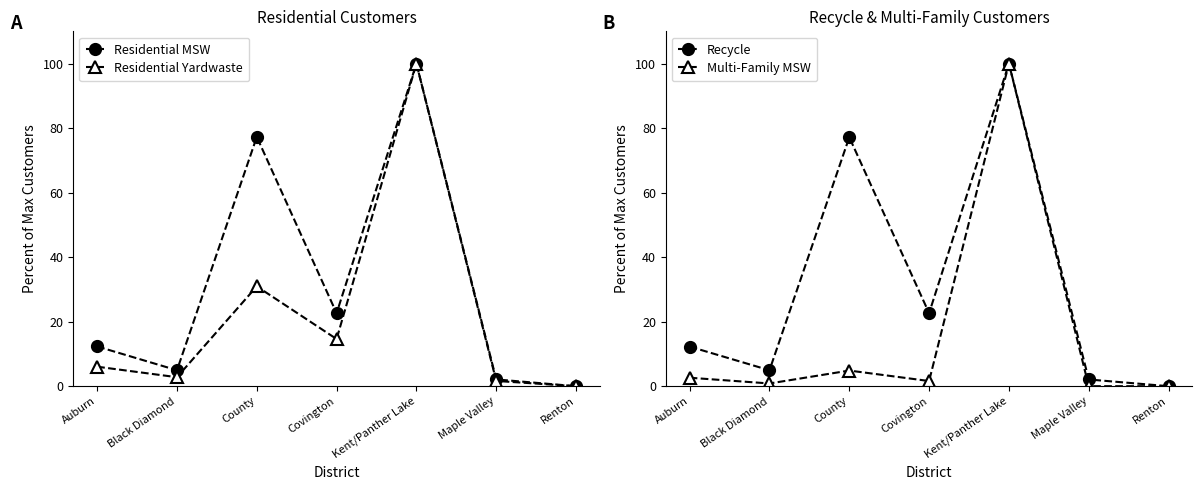

Between Black Diamond and Maple Valley, which series saw the biggest shift?

Recycle